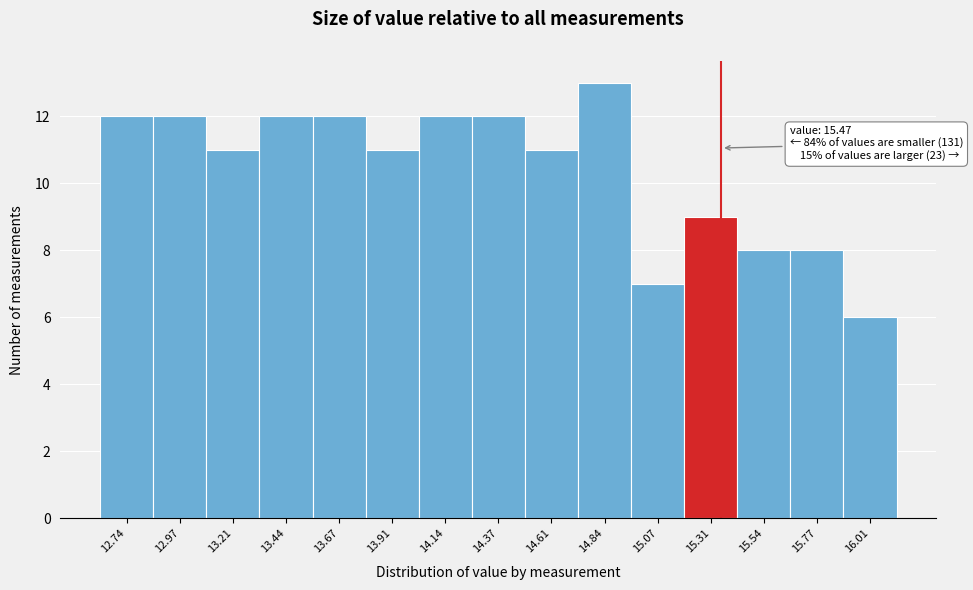

Reading left to right, list all the values displayed in this chart.

12	12	11	12	12	11	12	12	11	13	7	9	8	8	6